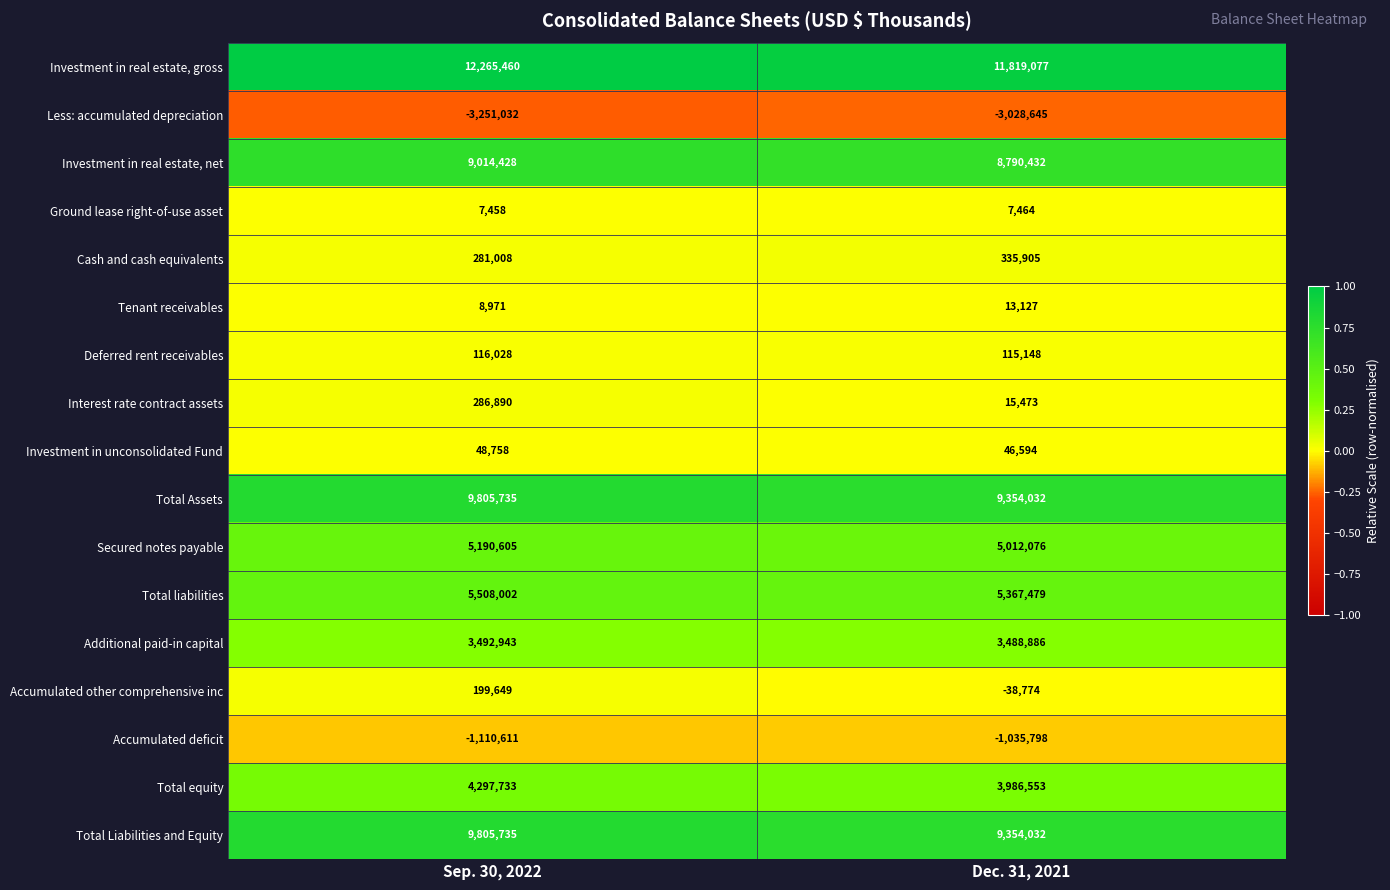

Rank the categories by Less: accumulated depreciation value from lowest to highest.

Sep. 30, 2022, Dec. 31, 2021